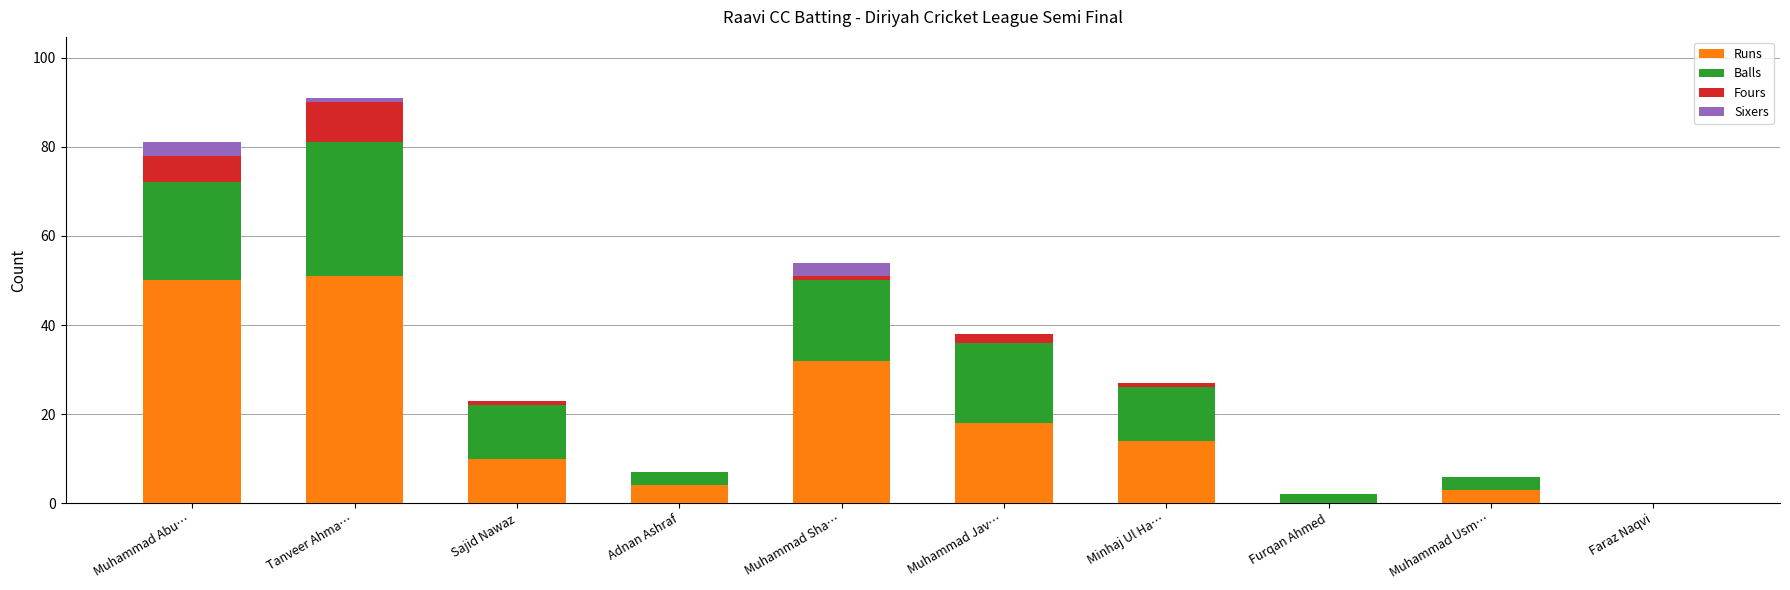

The Runs series shows -31 at Furqan Ahmed. True or false?

False